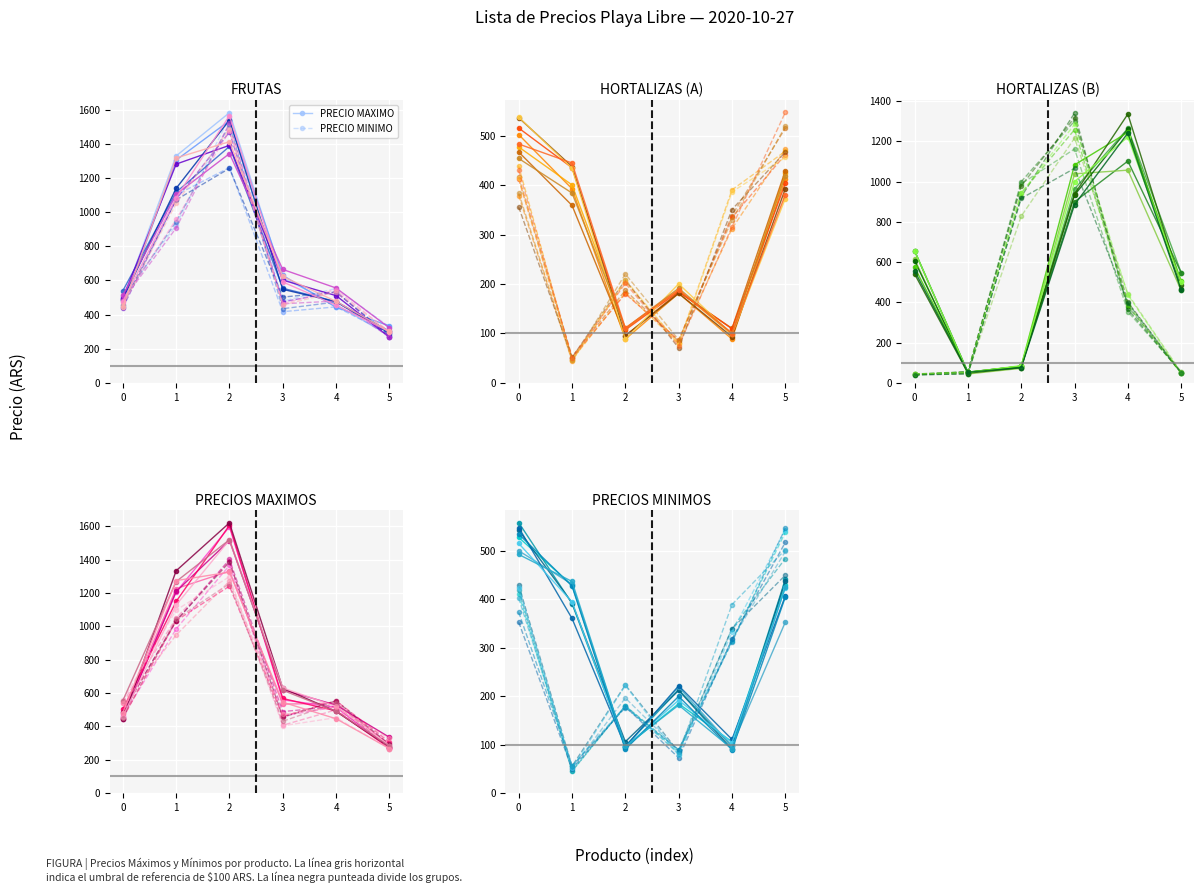

What value does the PRECIO MAXIMO series have at 1?

429.1